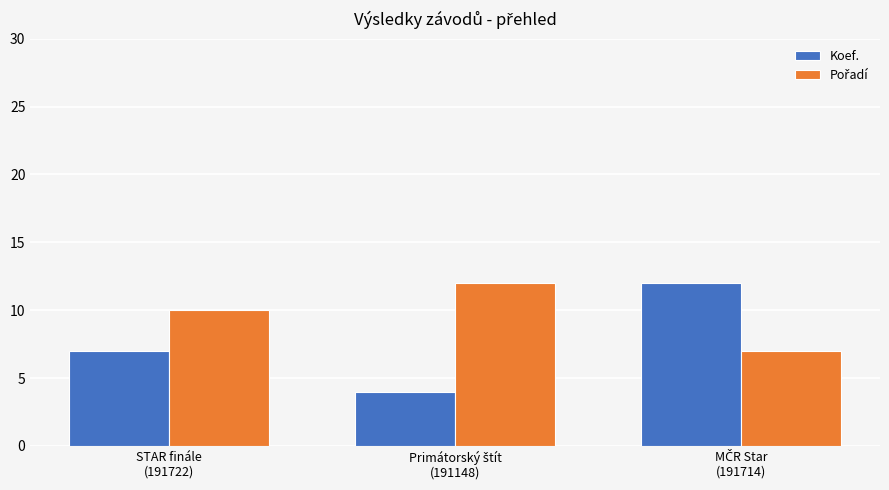

What is the greatest value displayed?

12